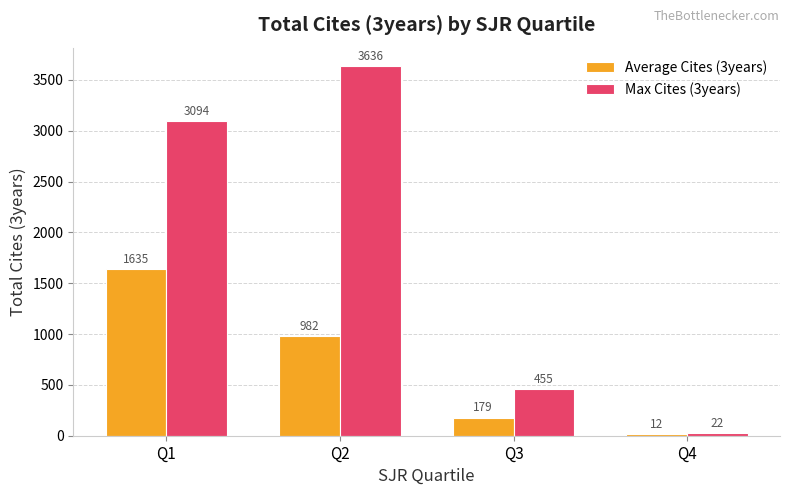

At which label is Max Cites (3years) closest to 1829?

Q1